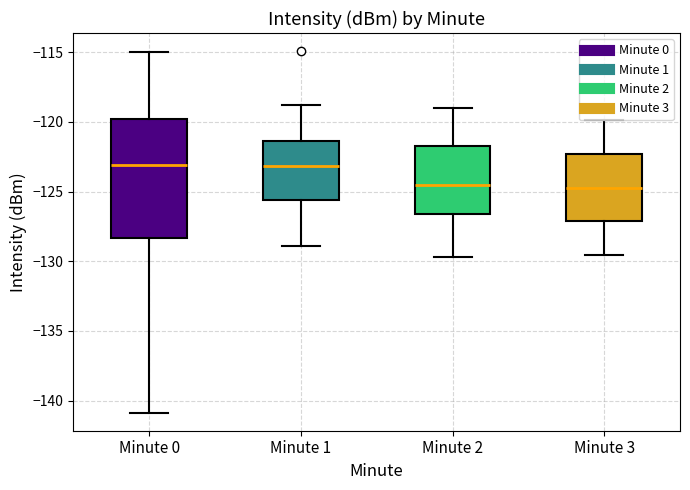

Where does the lower whisker of the box for Minute 0 end on the y-axis? The values are not printed on the chart, so give them approximately, as read against the axis.

-141.0